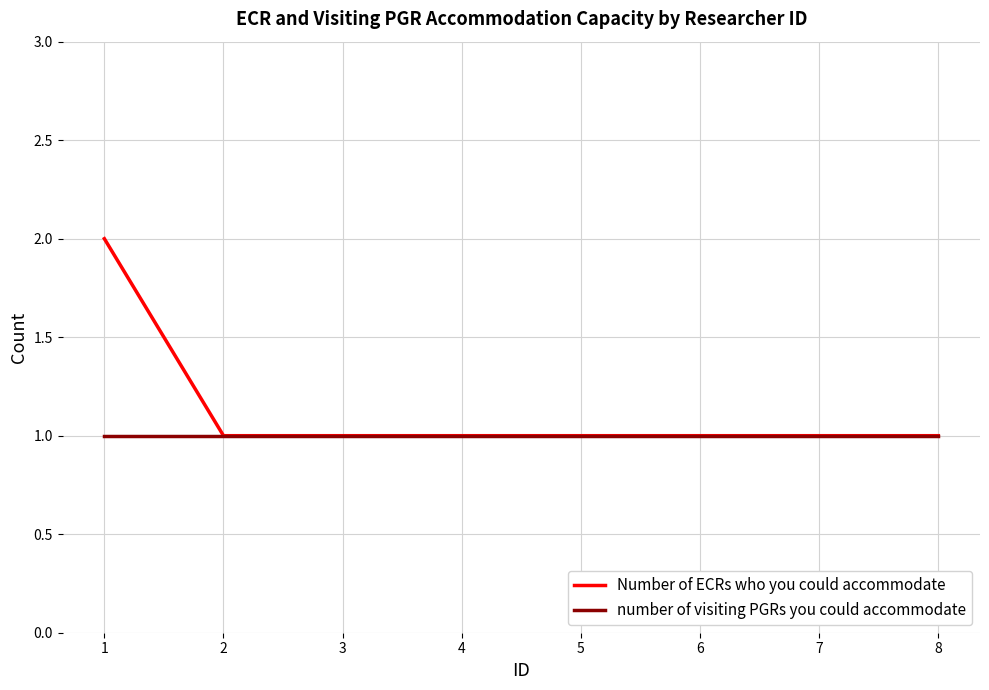

What are all the series names shown in the legend?

Number of ECRs who you could accommodate, number of visiting PGRs you could accommodate